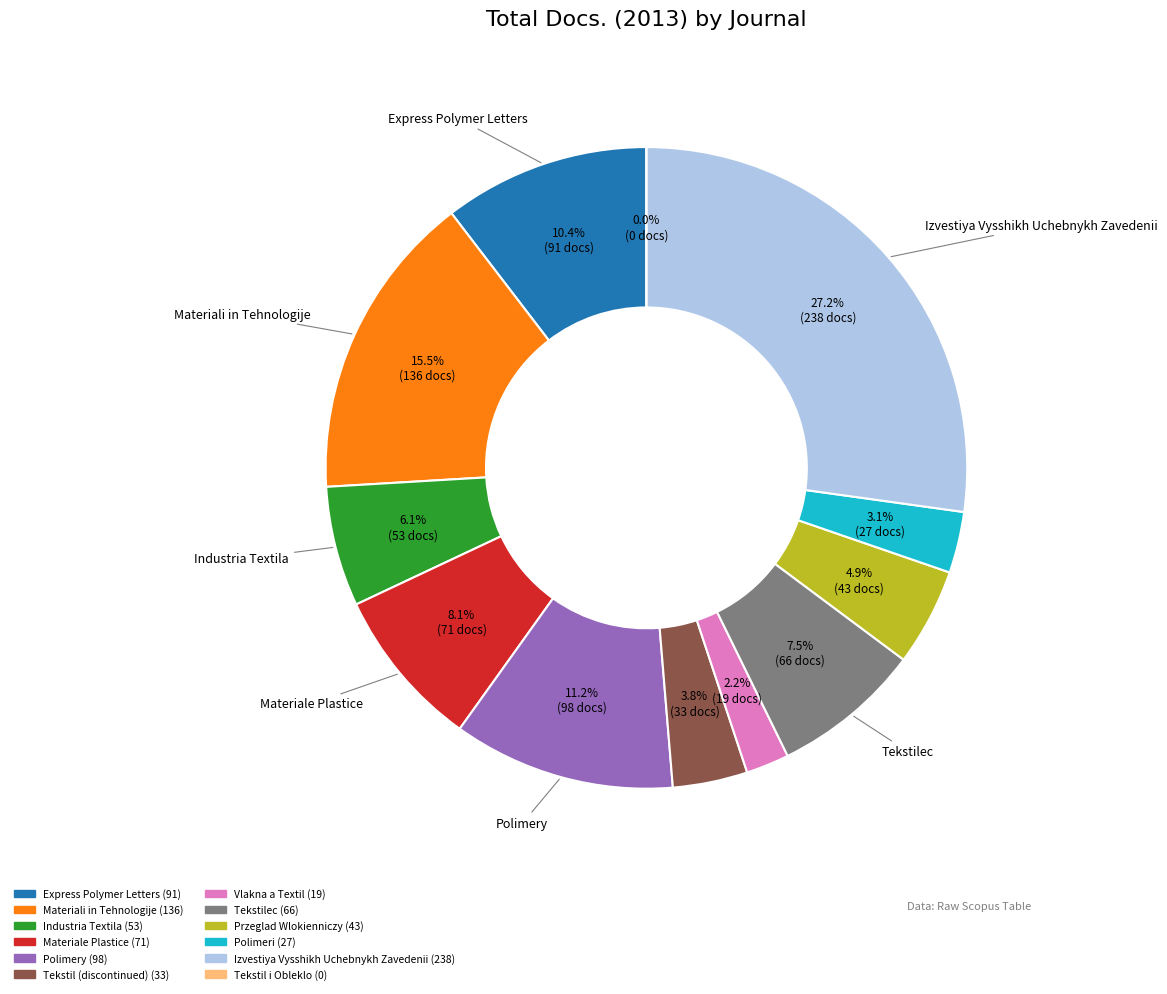

What percentage is the Tekstil (discontinued) slice, to the nearest percent?

4%